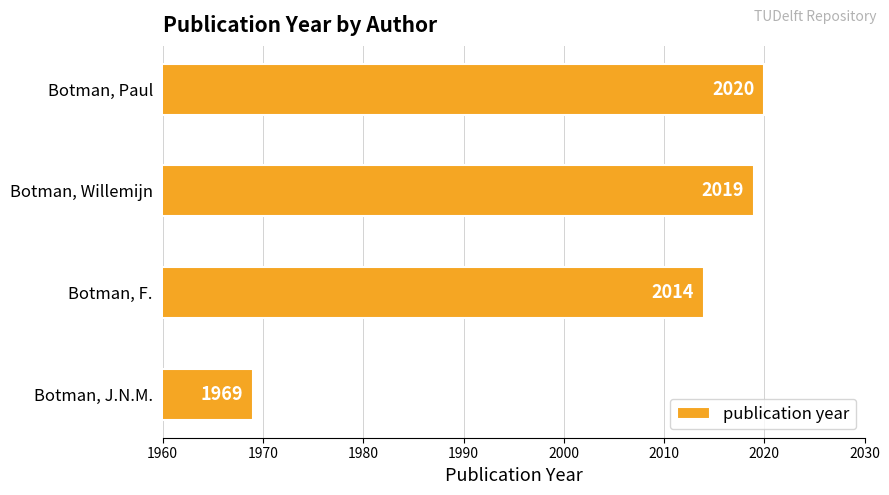

How many categories are shown in the chart?

4